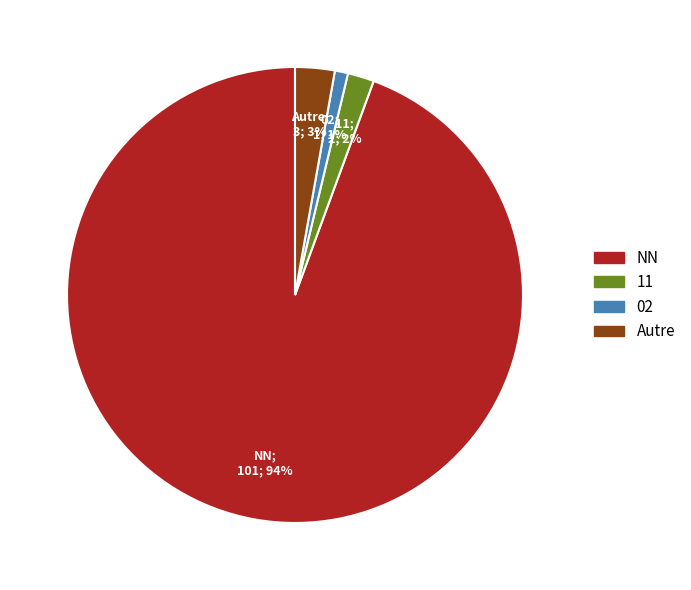

Does any single category account for the majority?

Yes